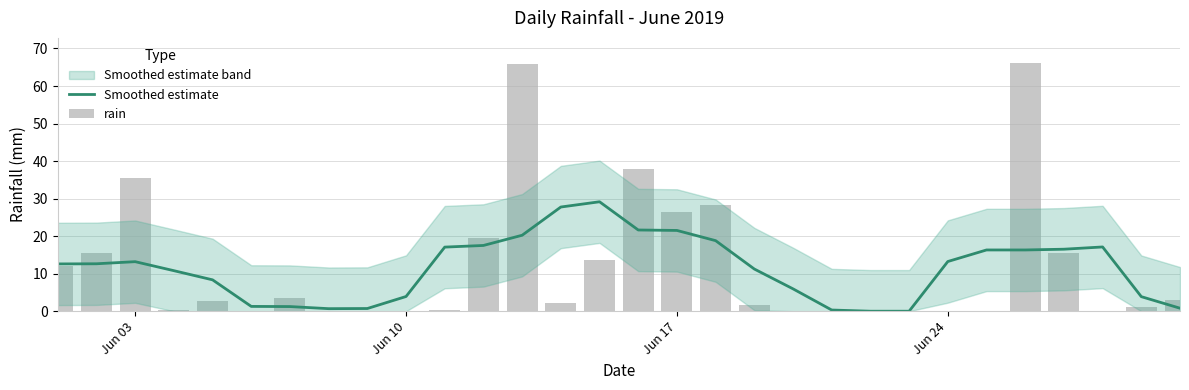

Which series has the largest total across all categories?

rain